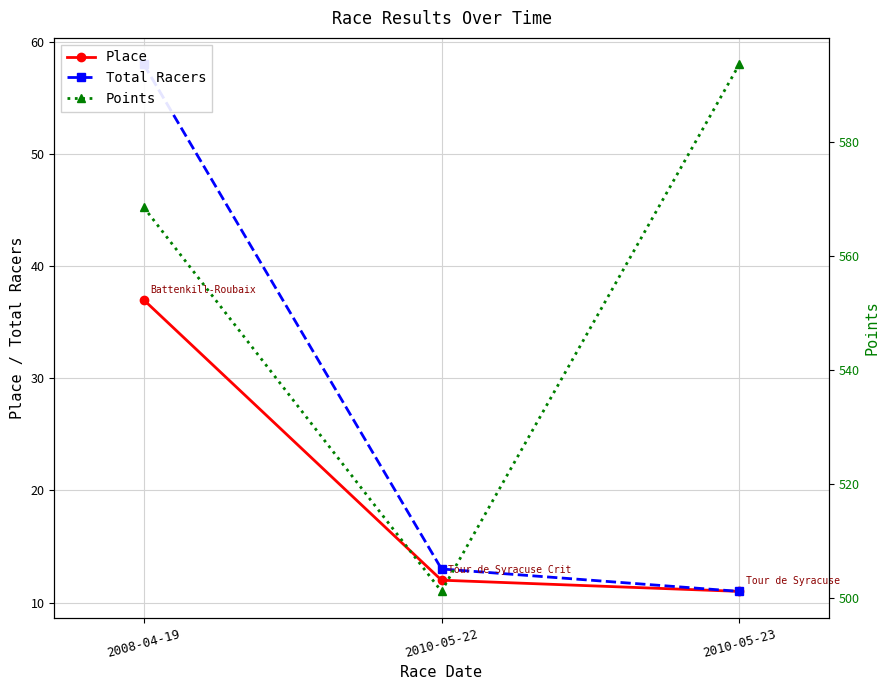

What position from the left is 2010-05-22?

2